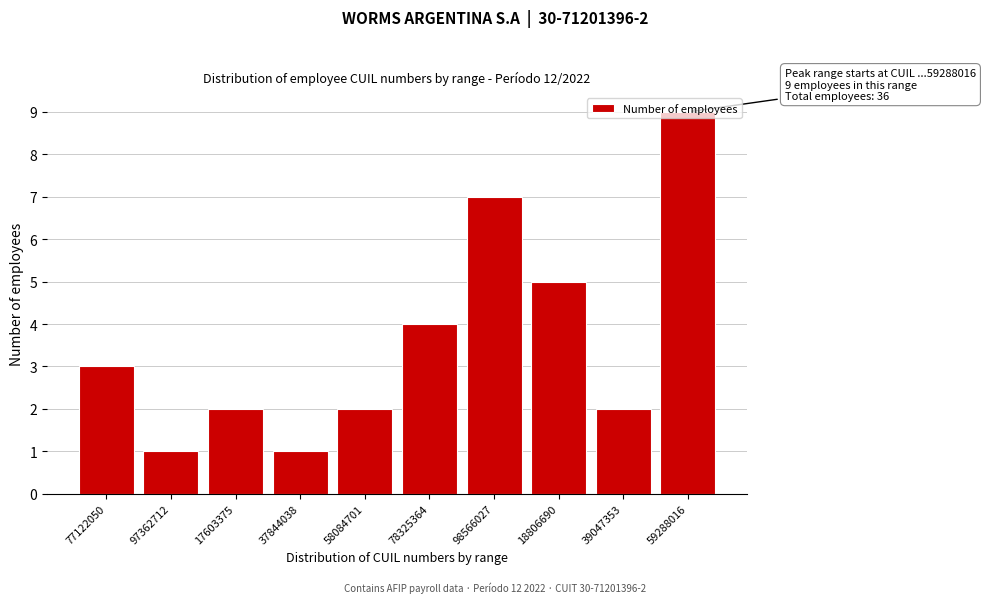

What position from the right is 58084701?

6